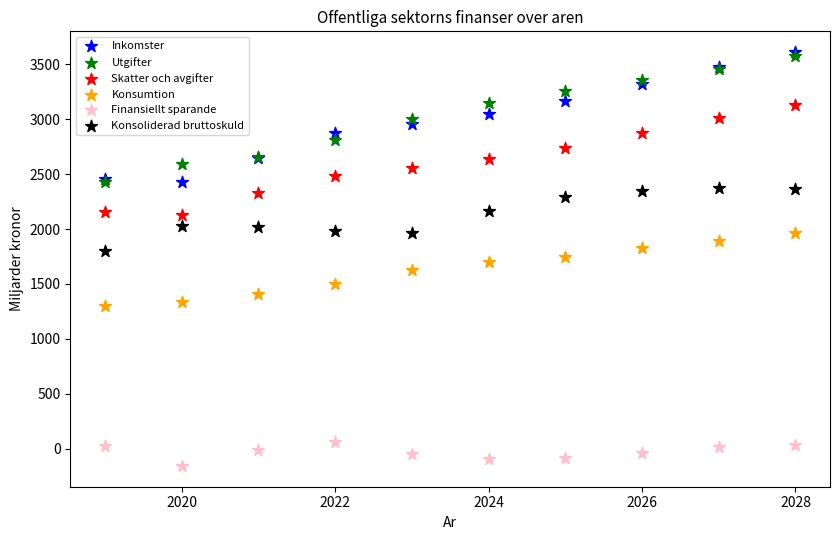

What are all the series names shown in the legend?

Inkomster, Utgifter, Skatter och avgifter, Konsumtion, Finansiellt sparande, Konsoliderad bruttoskuld